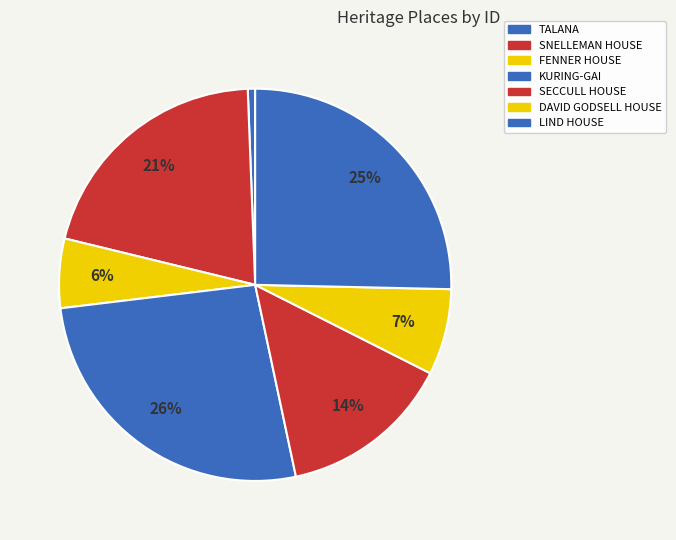

Combined, do DAVID GODSELL HOUSE and SNELLEMAN HOUSE account for over 50%?

No